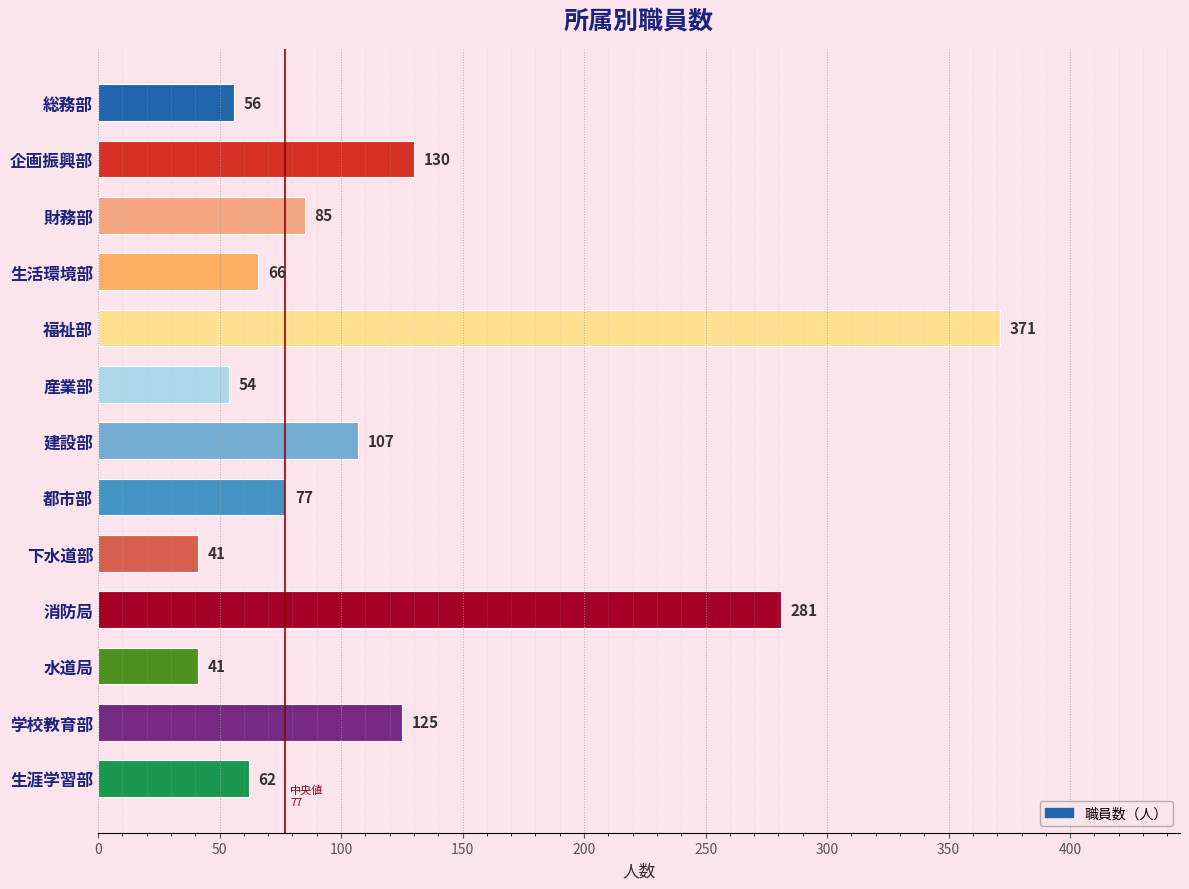

What is the change in value from 企画振興部 to 都市部?

-53